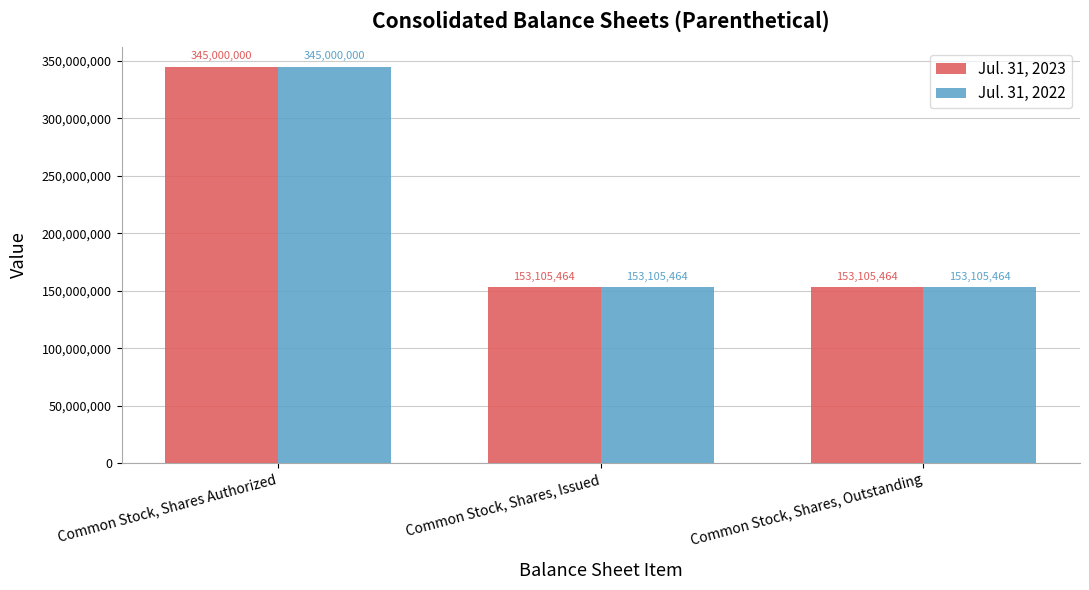

At which category is the sum across all series the highest?

Common Stock, Shares Authorized